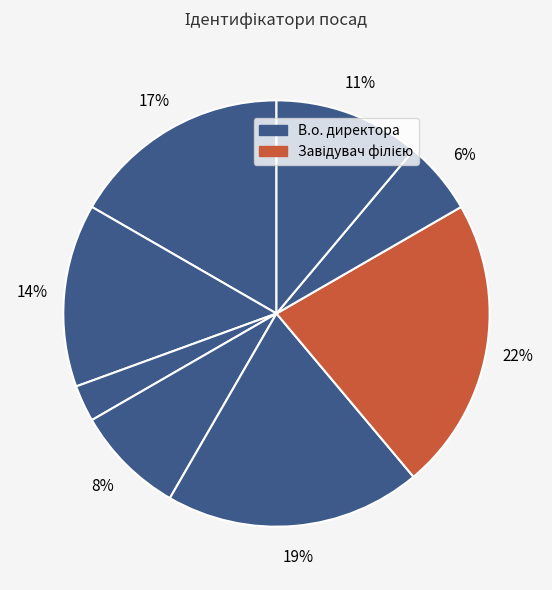

What is the largest slice in the pie chart?

Завідувач філією